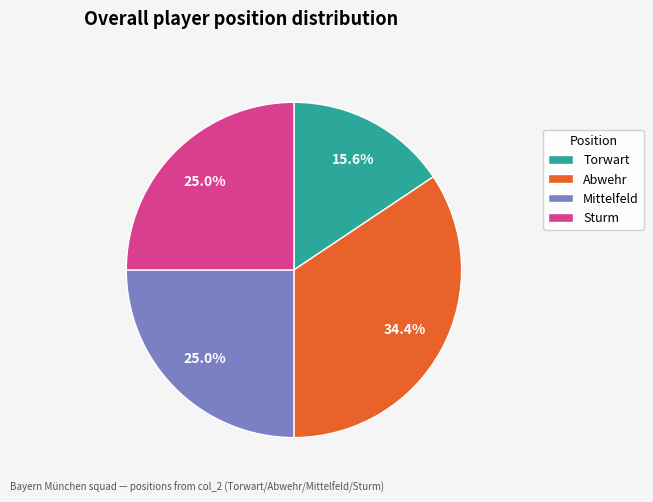

Does any single category account for the majority?

No